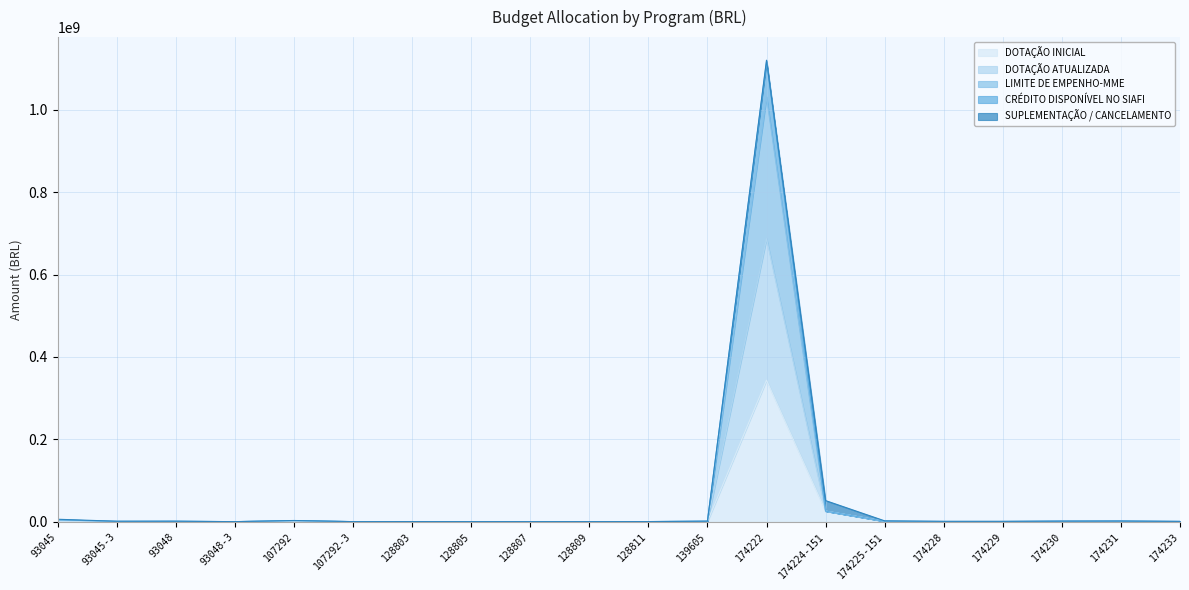

What is the difference between the second highest and minimum values in the DOTAÇÃO INICIAL series?

25581140.0